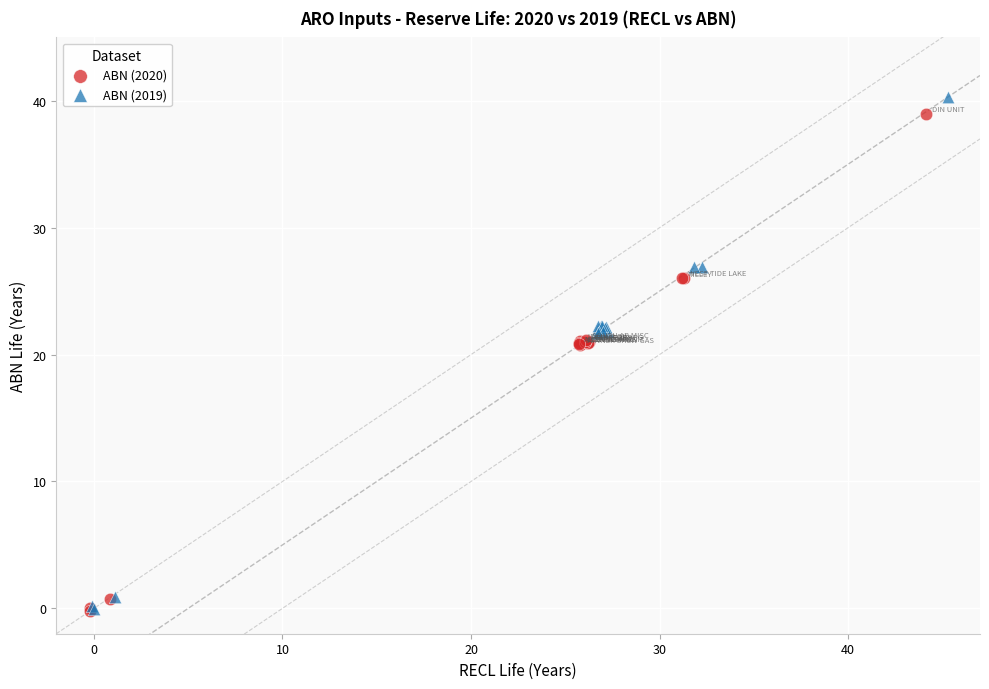

Which series has the largest Y range (max minus min)?

ABN (2019)